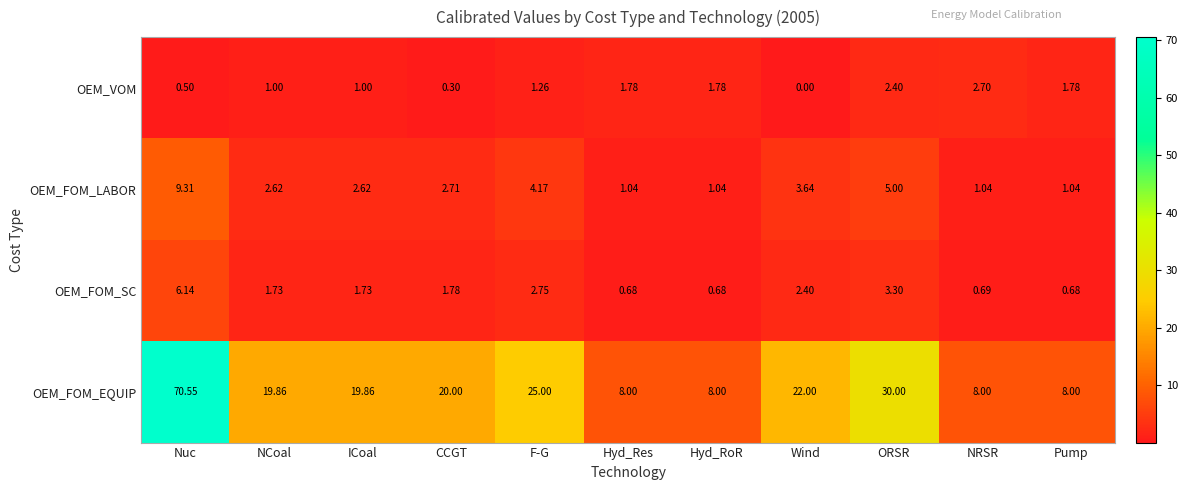

Which label corresponds to the largest value in the chart?

Nuc